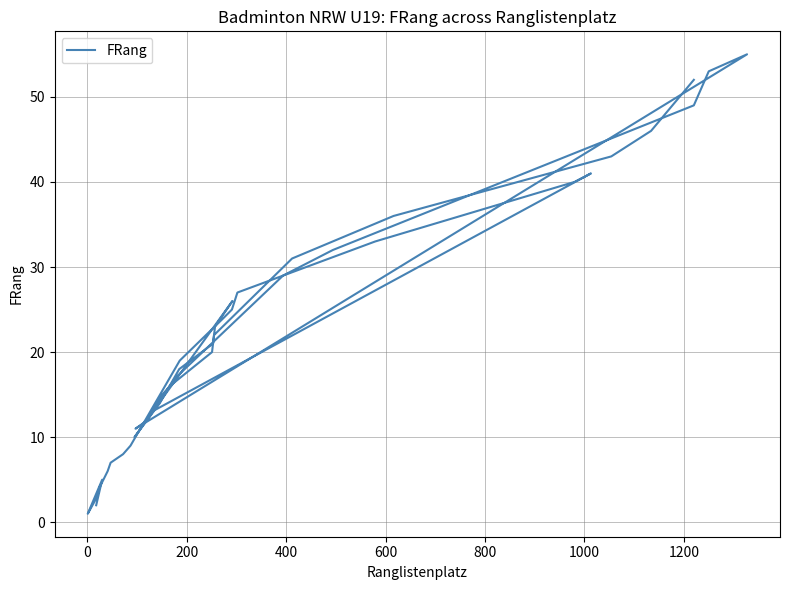

What is the difference between the maximum and minimum values?

54